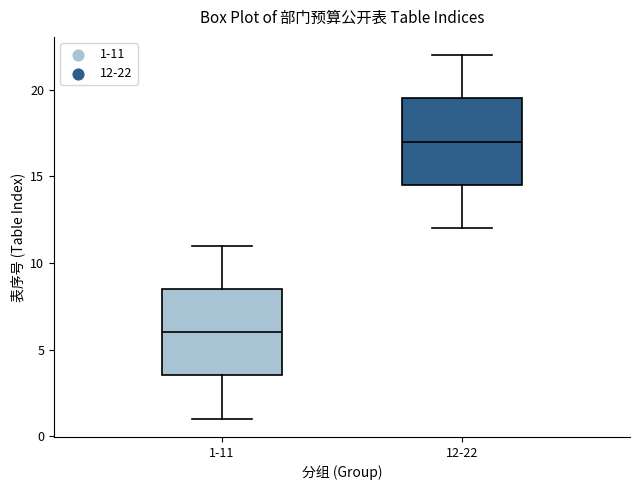

Reading left to right, read every box against the y-axis: the position of its median line, the range the box covers, and the ends of its whiskers. The values are not printed on the chart, so give them approximately, as read against the axis.

1-11: median 6.0, box 3.5 to 8.5, whiskers 1.0 to 11.0
12-22: median 17.0, box 14.5 to 19.5, whiskers 12.0 to 22.0